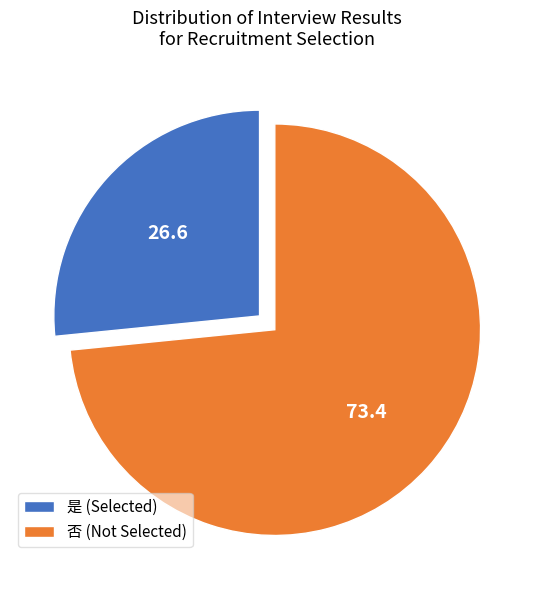

True or false: 否 accounts for 73% of the total.

True